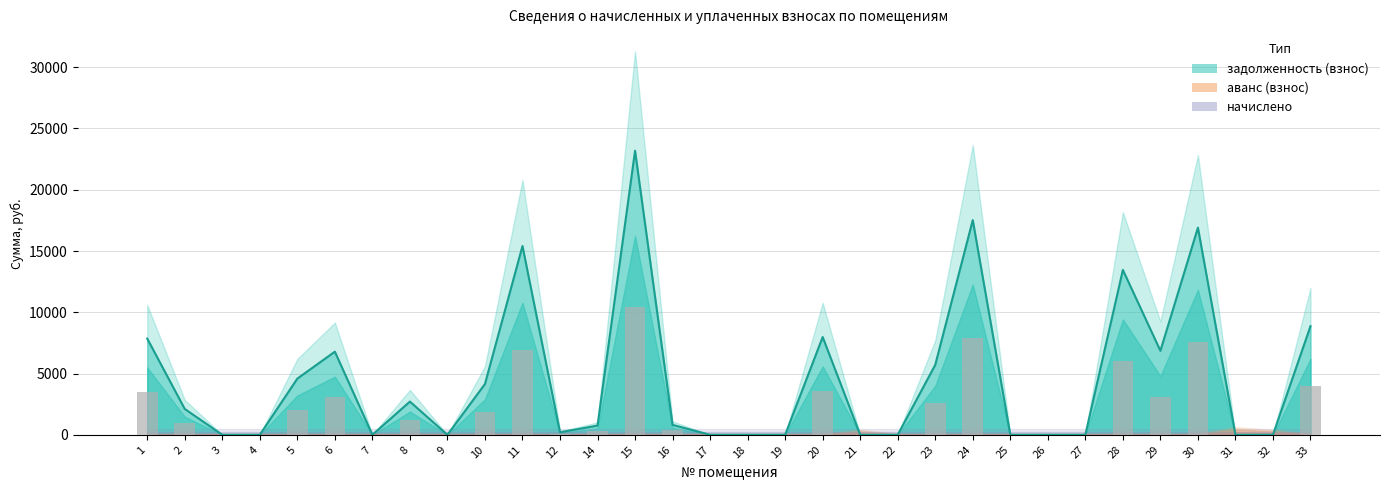

What is the greatest value displayed?

23185.7